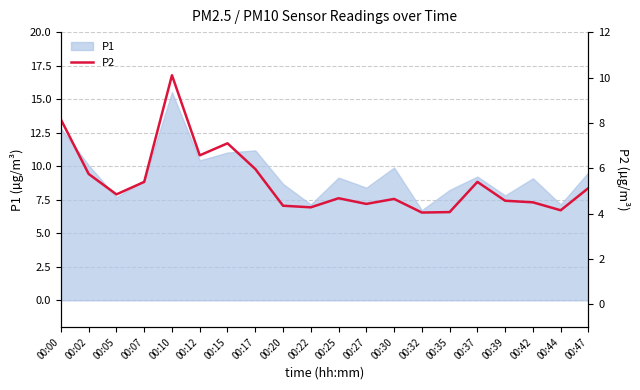

Which category has the highest value in the P1 series?

00:10